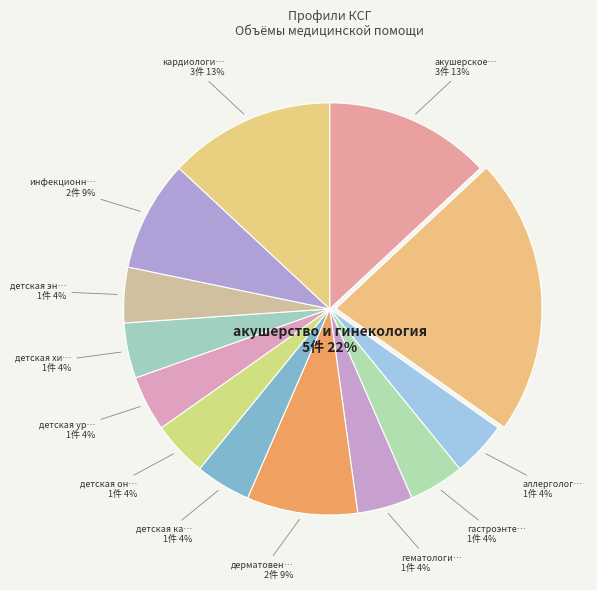

Does any single category account for the majority?

No